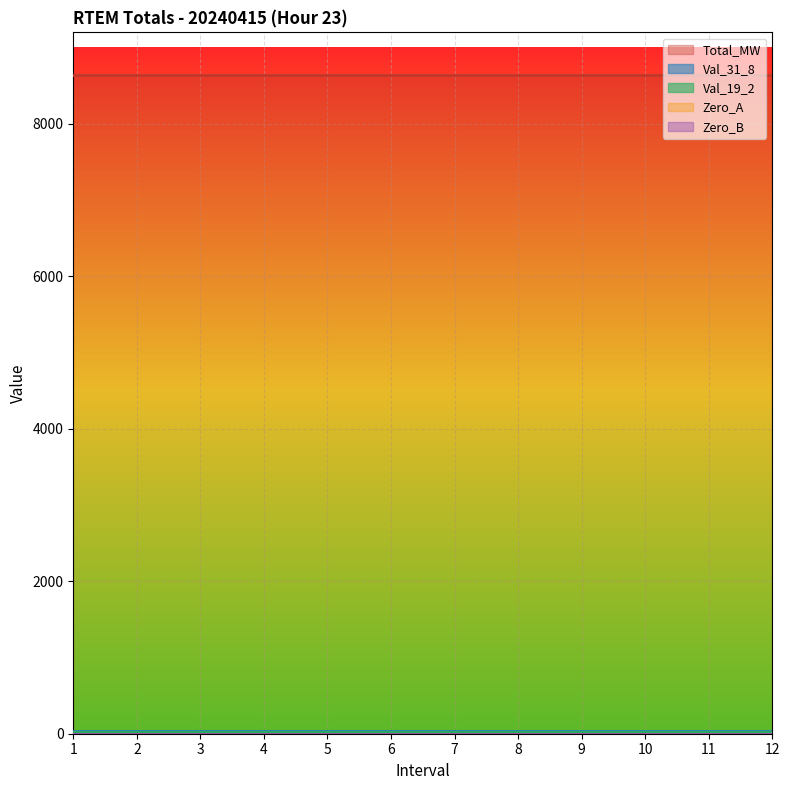

Reading left to right, extract all data points from this chart.

Total_MW: 1=8647.0	2=8647.0	3=8647.0	4=8647.0	5=8647.0	6=8647.0	7=8647.0	8=8647.0	9=8647.0	10=8647.0	11=8647.0	12=8647.0
Val_31_8: 1=31.8	2=31.8	3=31.8	4=31.8	5=31.8	6=31.8	7=31.8	8=31.8	9=31.8	10=31.8	11=31.8	12=31.8
Val_19_2: 1=19.2	2=19.2	3=19.2	4=19.2	5=19.2	6=19.2	7=19.2	8=19.2	9=19.2	10=19.2	11=19.2	12=19.2
Zero_A: 1=0.0	2=0.0	3=0.0	4=0.0	5=0.0	6=0.0	7=0.0	8=0.0	9=0.0	10=0.0	11=0.0	12=0.0
Zero_B: 1=0.0	2=0.0	3=0.0	4=0.0	5=0.0	6=0.0	7=0.0	8=0.0	9=0.0	10=0.0	11=0.0	12=0.0